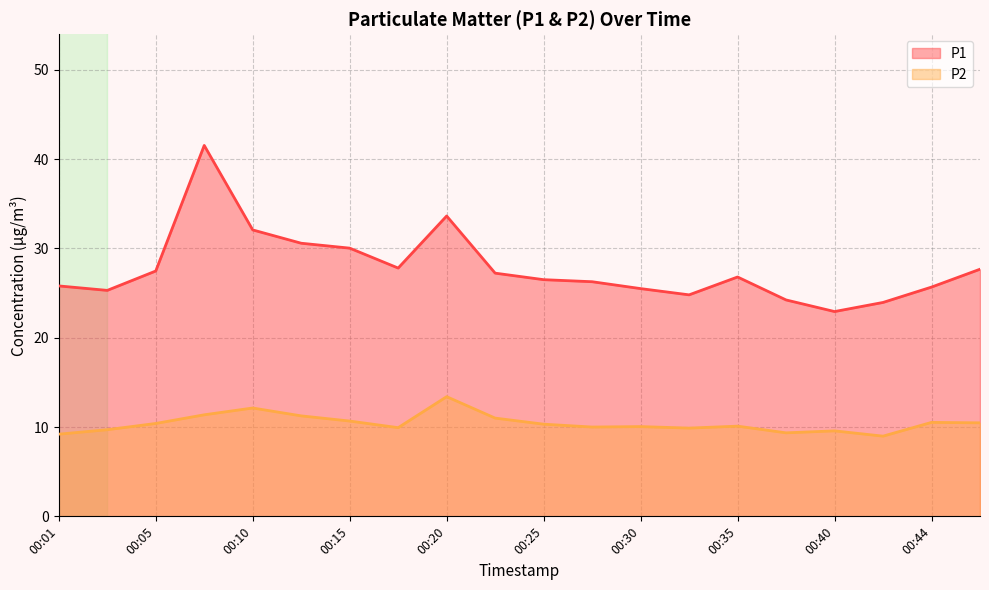

Is the value of P1 at 00:37 greater than the value of P2 at 00:22?

Yes